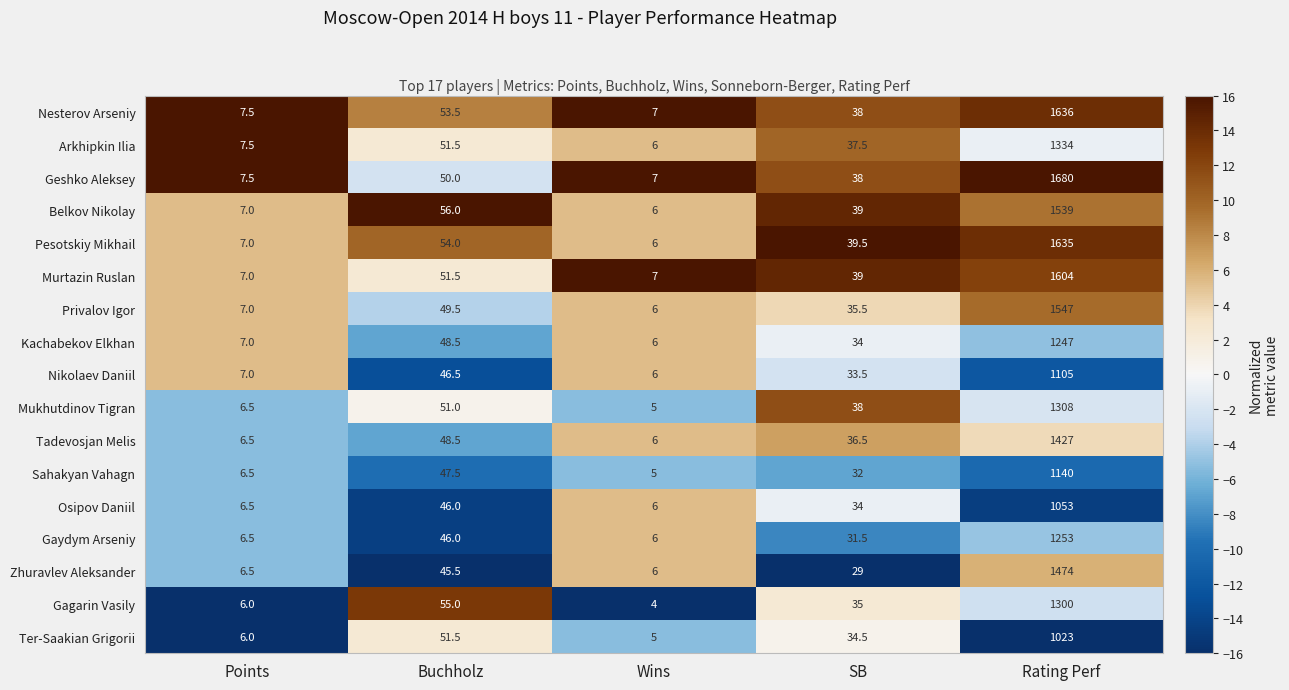

What is the sum of all Privalov Igor values?

1645.0